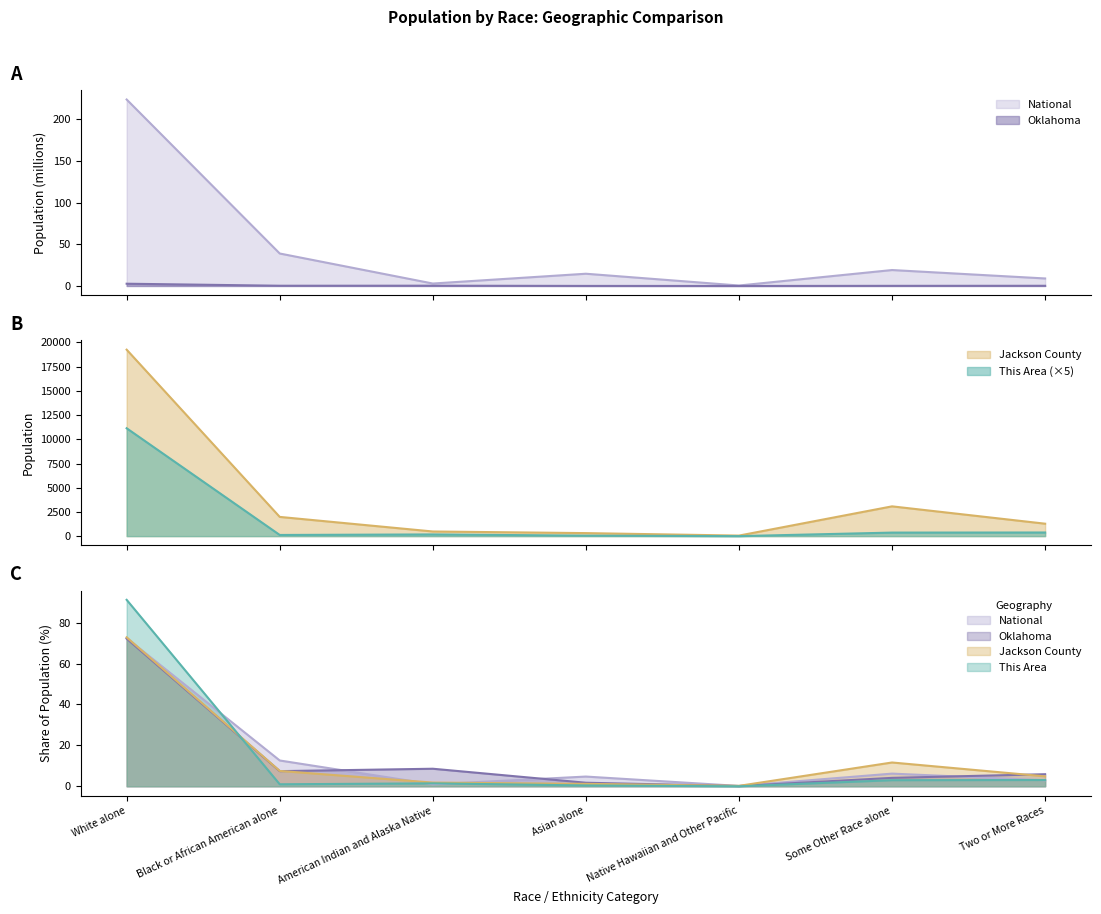

In National, how many points are lower than both neighbors (excluding endpoints)?

2